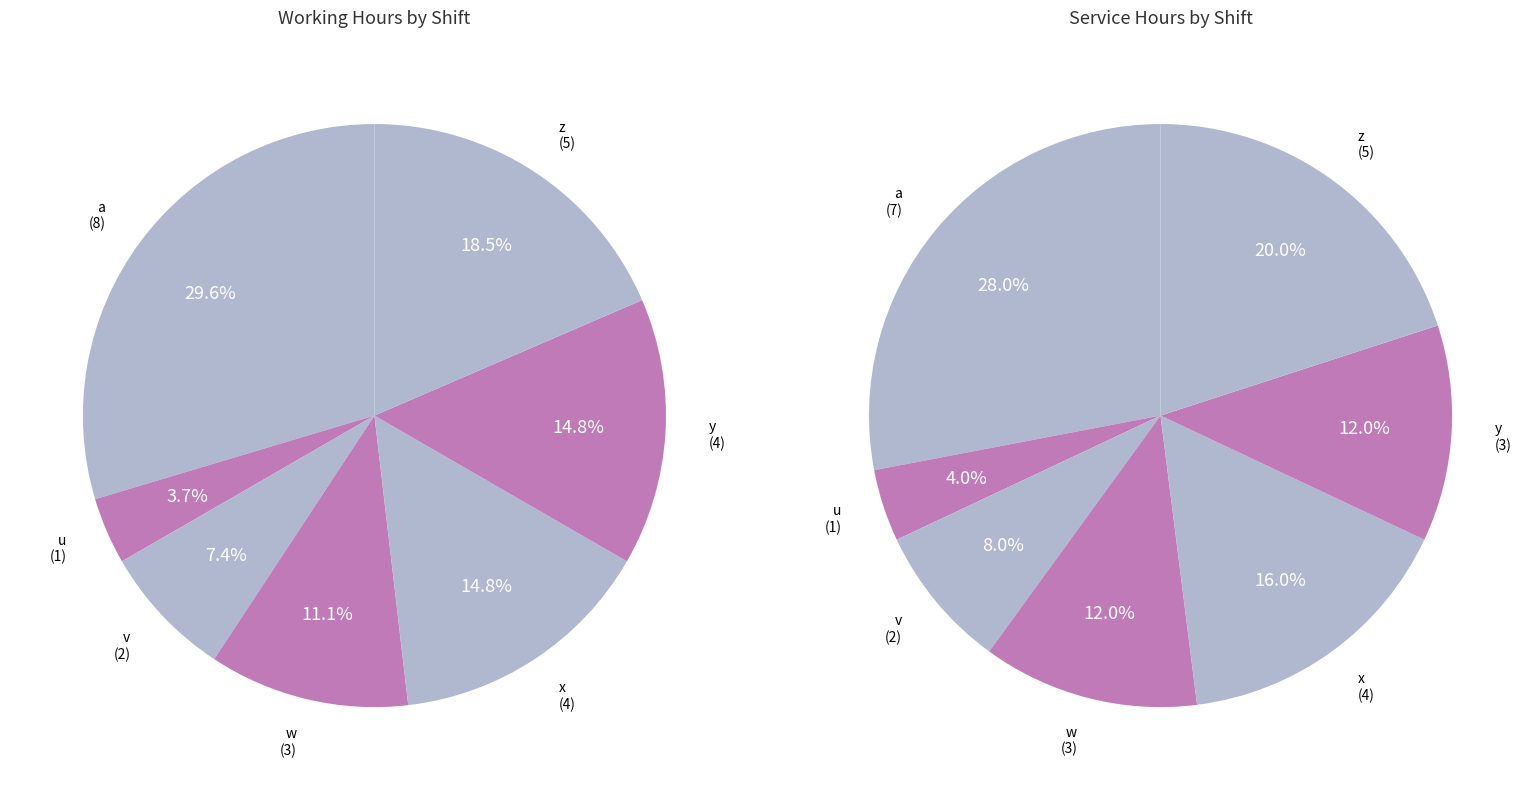

Which series changed the most between a and x?

Working Hours